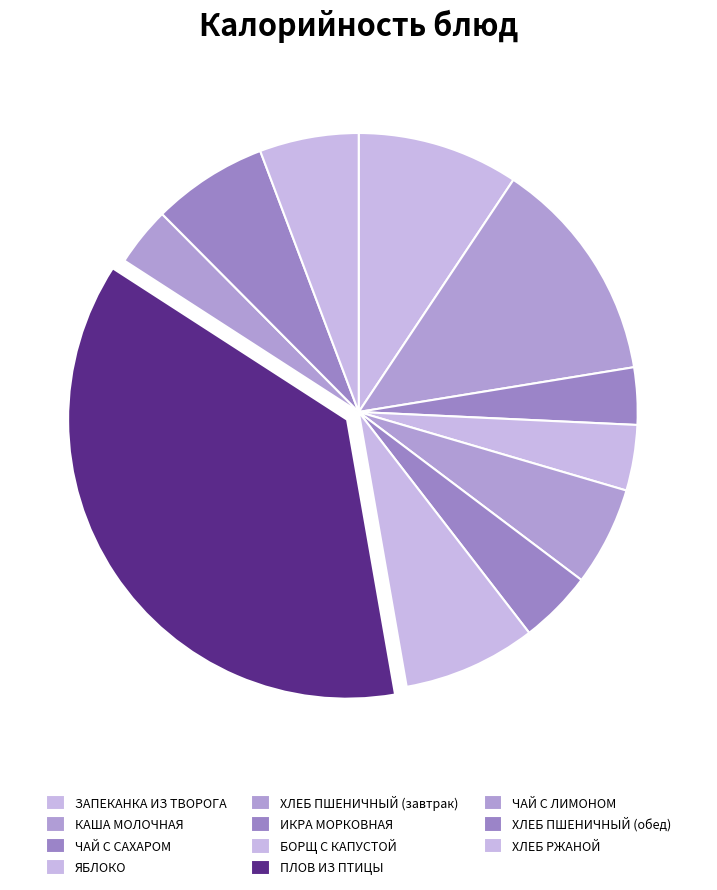

To the nearest percent, what is the difference between the ХЛЕБ ПШЕНИЧНЫЙ (обед) and ЧАЙ С САХАРОМ slice percentages?

3%